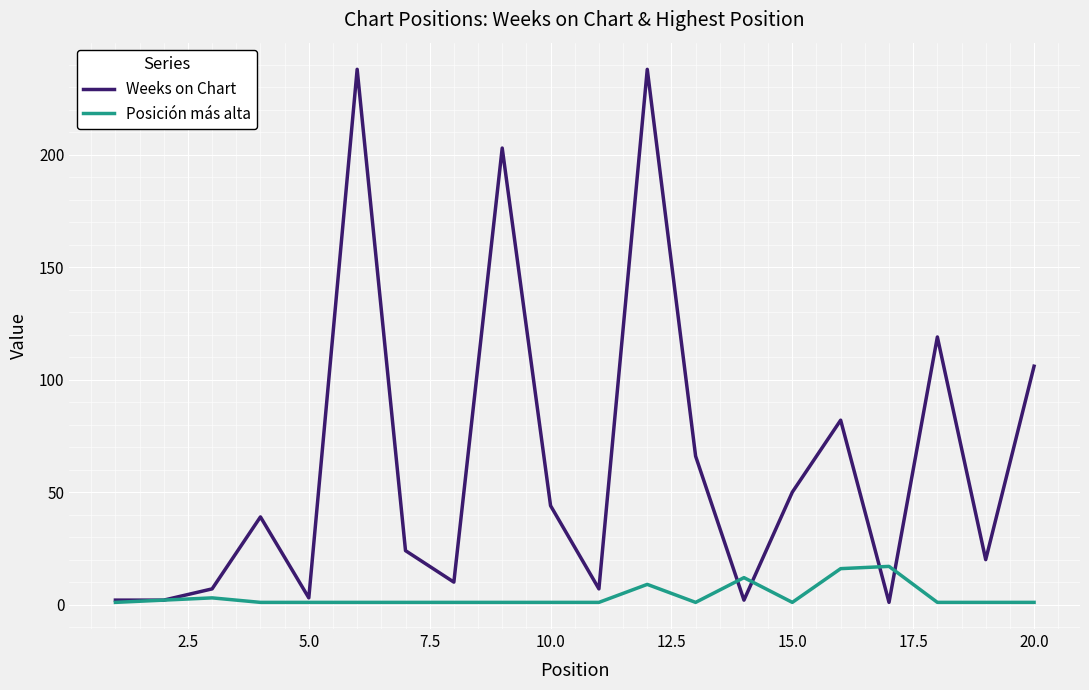

Which series has the largest total across all categories?

Weeks on Chart